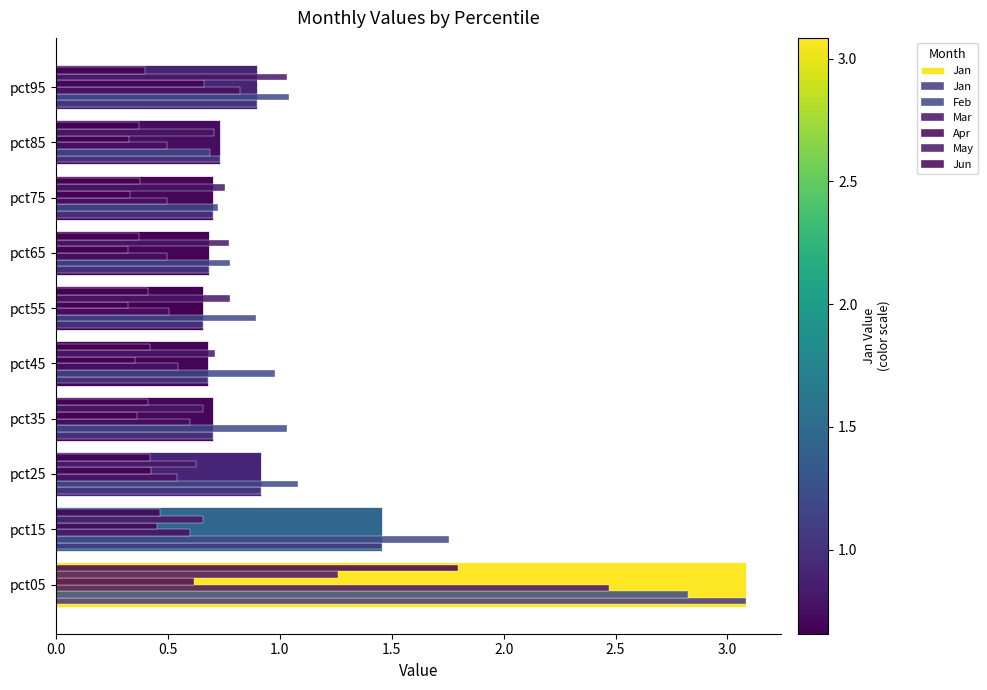

Is the value of Feb at pct45 greater than the value of Mar at pct85?

Yes